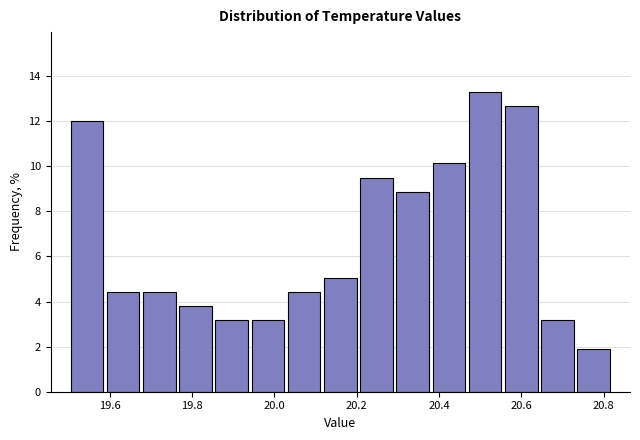

Reading left to right, list every bar in this chart as the range it spans on the x-axis followed by its height. Neither the bar edges nor the heights are printed on the chart, so give them approximately, as read against the axes.

19.500 to 19.588: 12.0
19.588 to 19.676: 4.4
19.676 to 19.764: 4.4
19.764 to 19.852: 3.8
19.852 to 19.940: 3.2
19.940 to 20.028: 3.2
20.028 to 20.116: 4.4
20.116 to 20.204: 5.0
20.204 to 20.292: 9.4
20.292 to 20.380: 8.8
20.380 to 20.468: 10.2
20.468 to 20.556: 13.2
20.556 to 20.644: 12.6
20.644 to 20.732: 3.2
20.732 to 20.820: 1.8